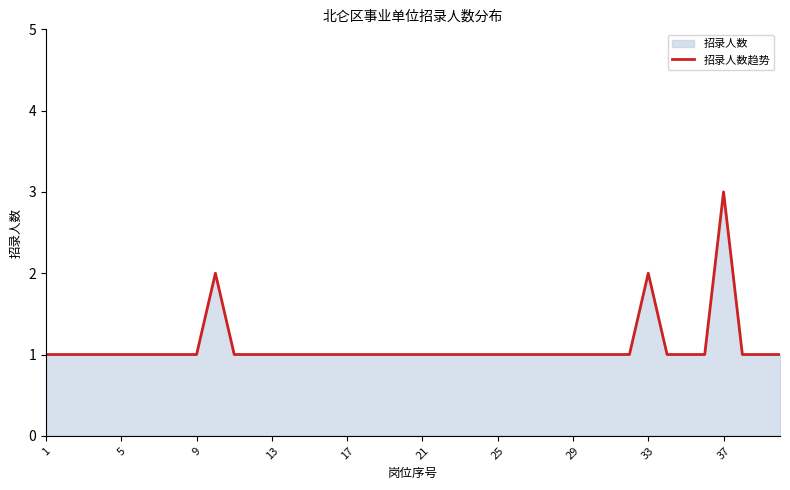

The chart shows a value of 2 at 33. True or false?

True